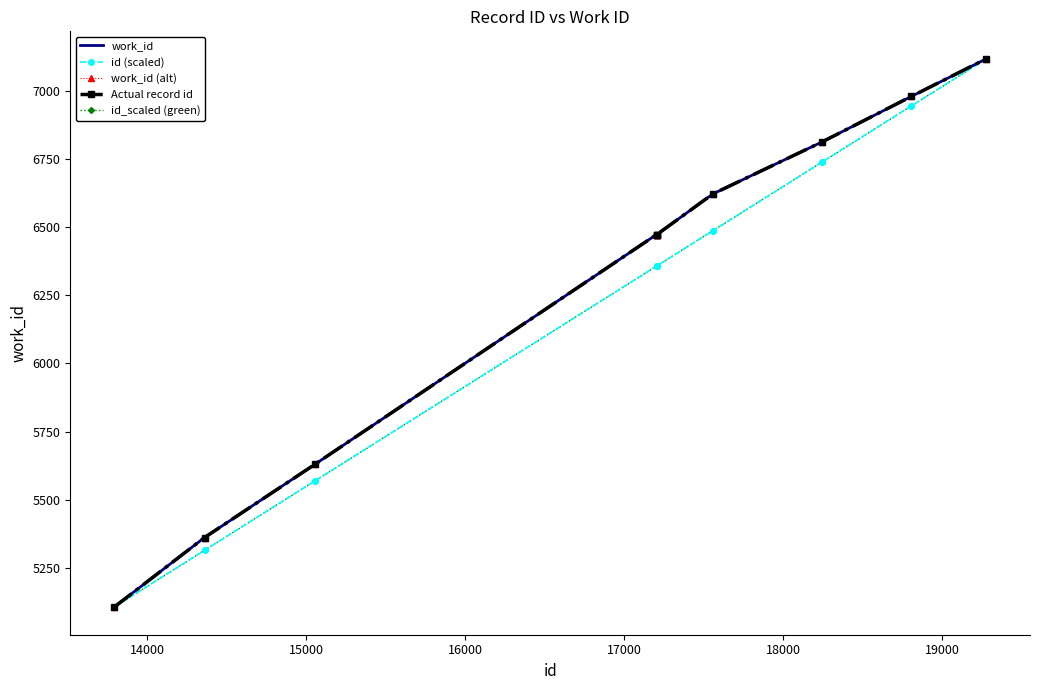

What is the sum of all id_scaled (green) values?

62348.8